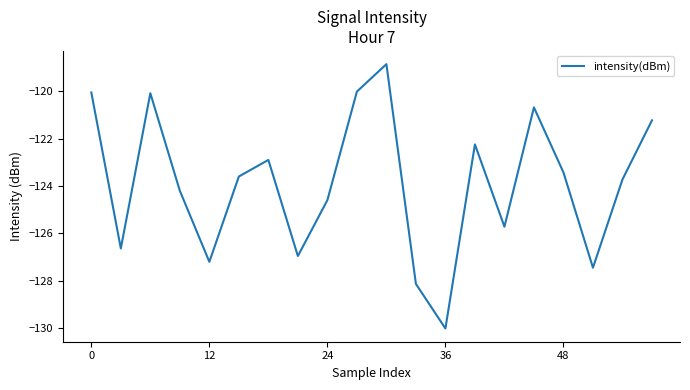

What is the greatest value displayed?

-118.8